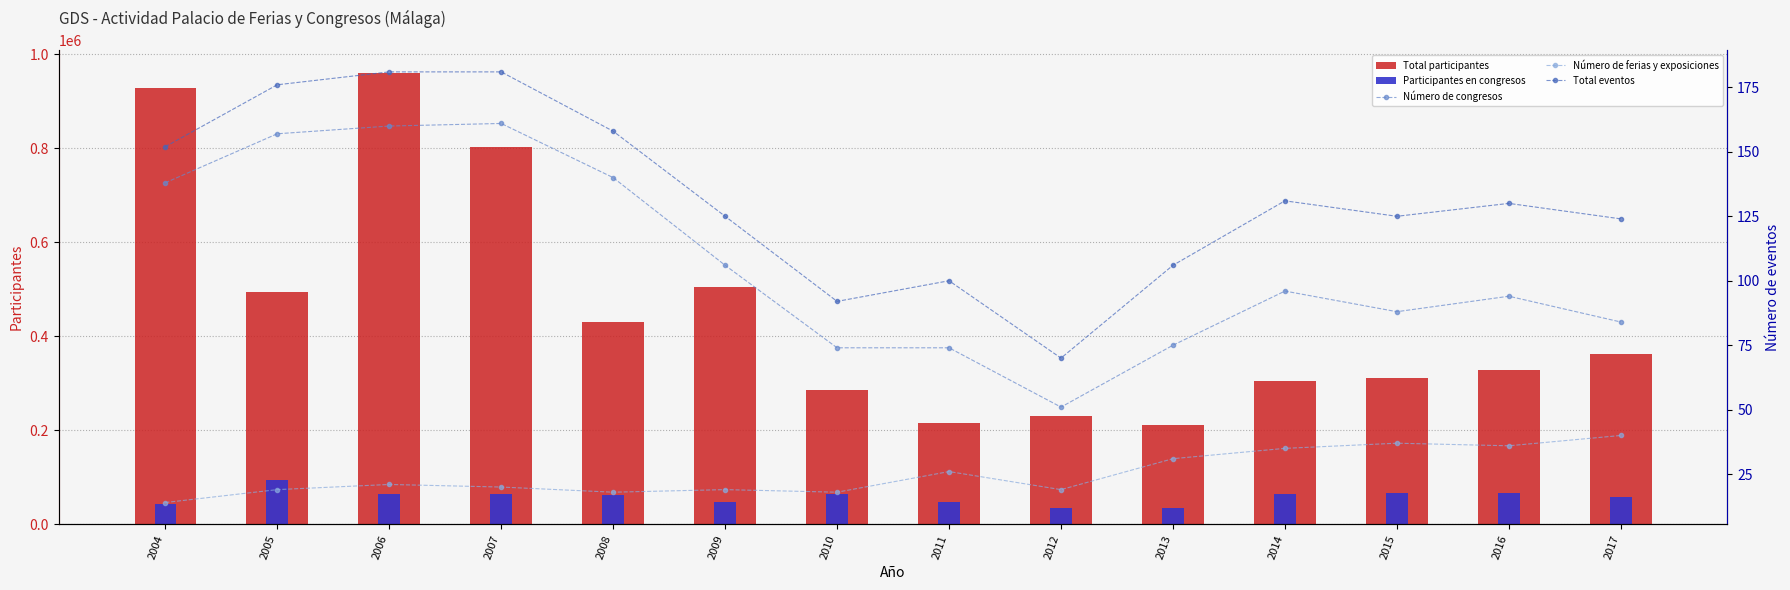

At which label is Total participantes closest to 585256?

2009